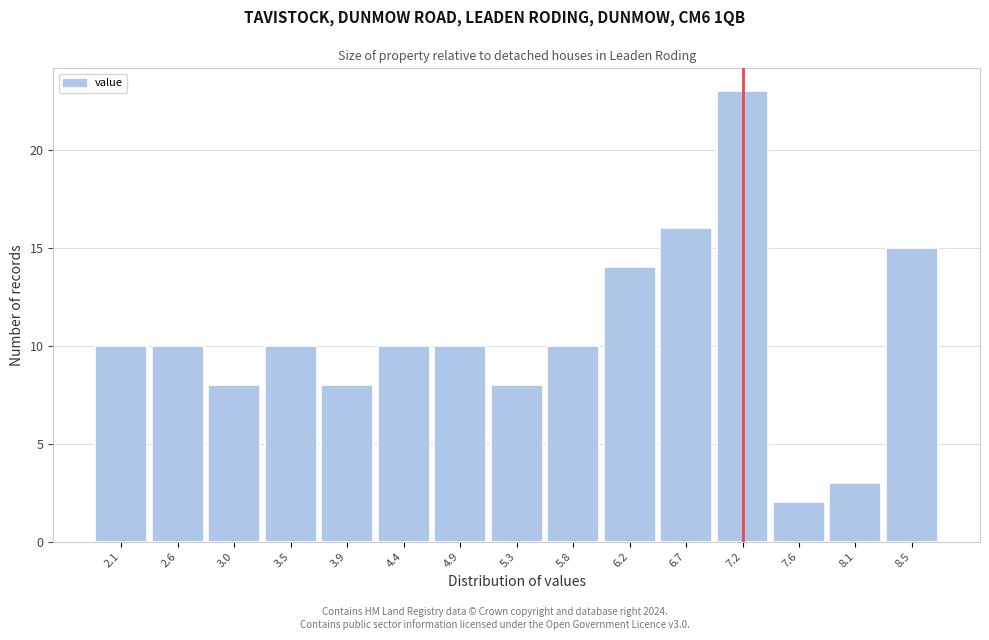

Reading right to left, list all the values displayed in this chart.

8.5=15	8.1=3	7.6=2	7.2=23	6.7=16	6.2=14	5.8=10	5.3=8	4.9=10	4.4=10	3.9=8	3.5=10	3.0=8	2.6=10	2.1=10